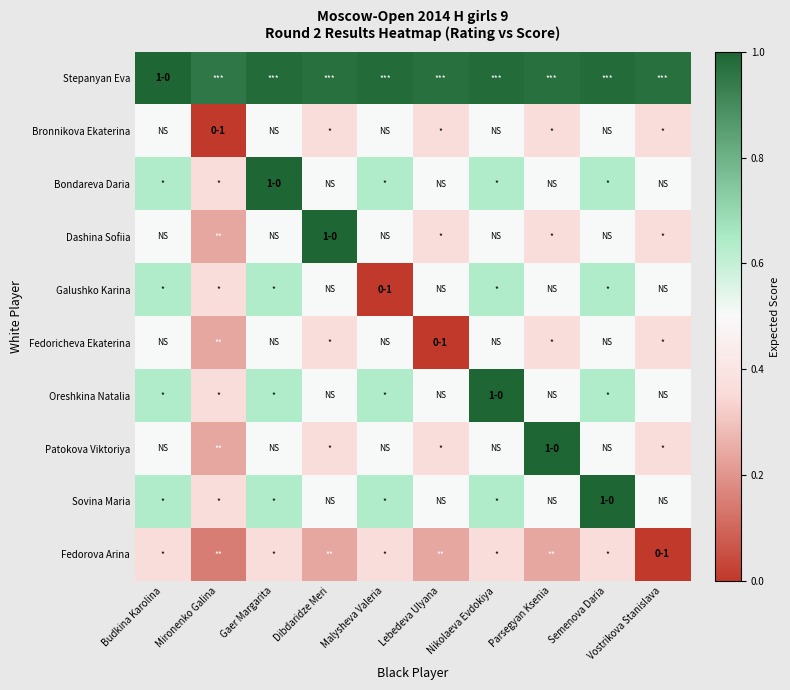

How many data points does each series have?

10